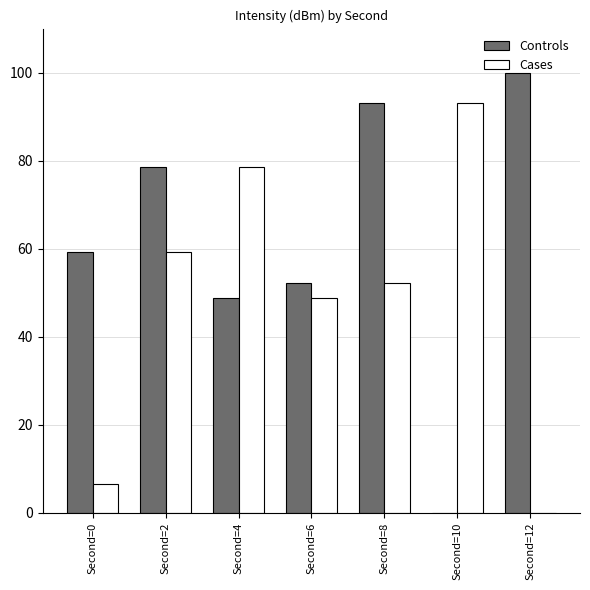

Which series has the largest total across all categories?

Controls